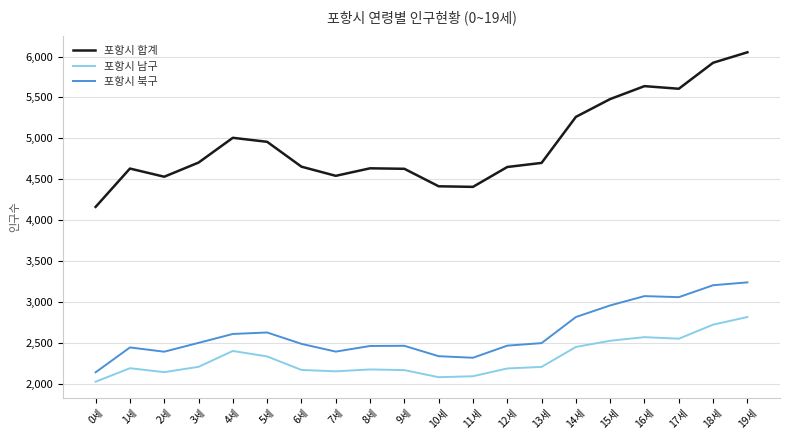

List the series in order of their peak value, highest first.

포항시 합계, 포항시 북구, 포항시 남구